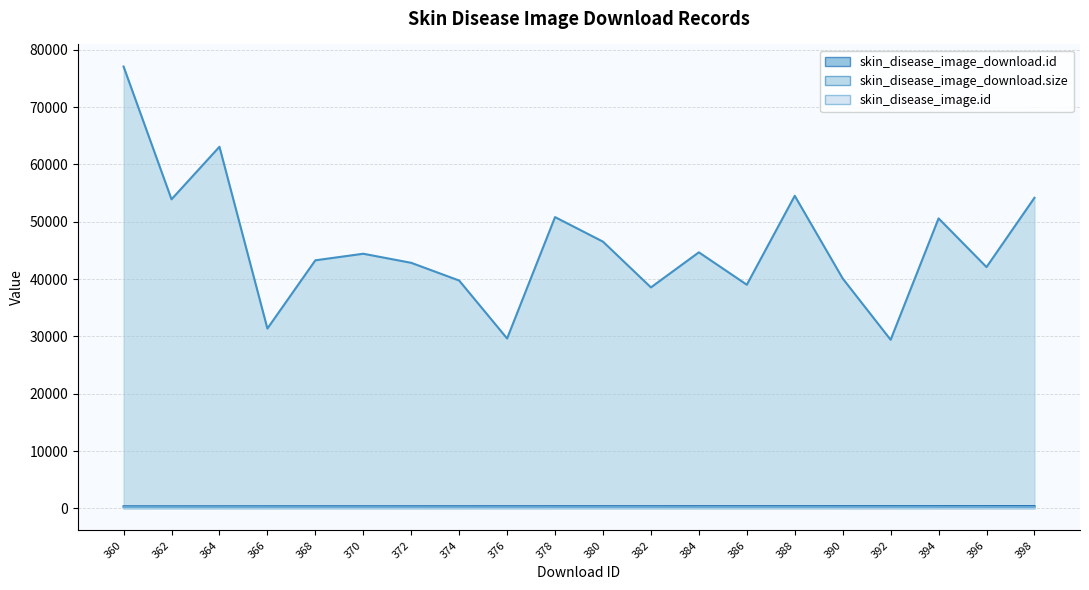

True or false: skin_disease_image_download.size and skin_disease_image_download.id intersect in this chart.

False